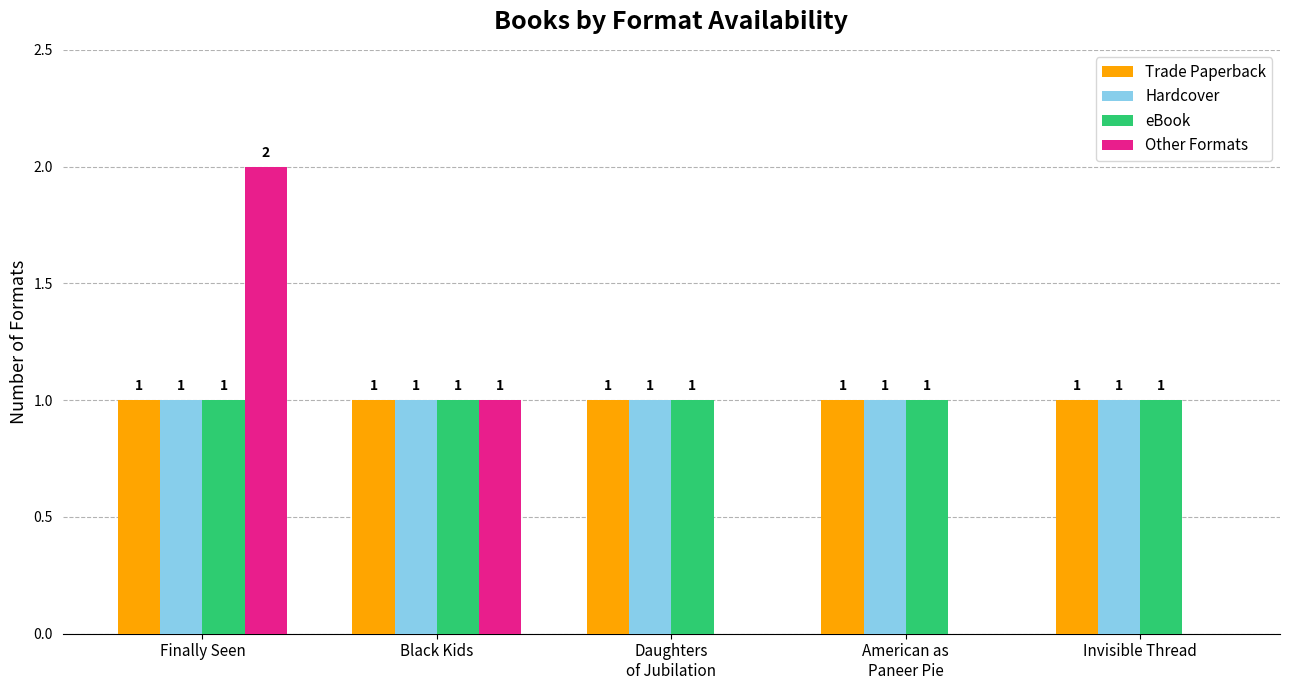

Reading left to right, extract all data points from this chart.

Trade Paperback: 1	1	1	1	1
Hardcover: 1	1	1	1	1
eBook: 1	1	1	1	1
Other Formats: 2	1	0	0	0